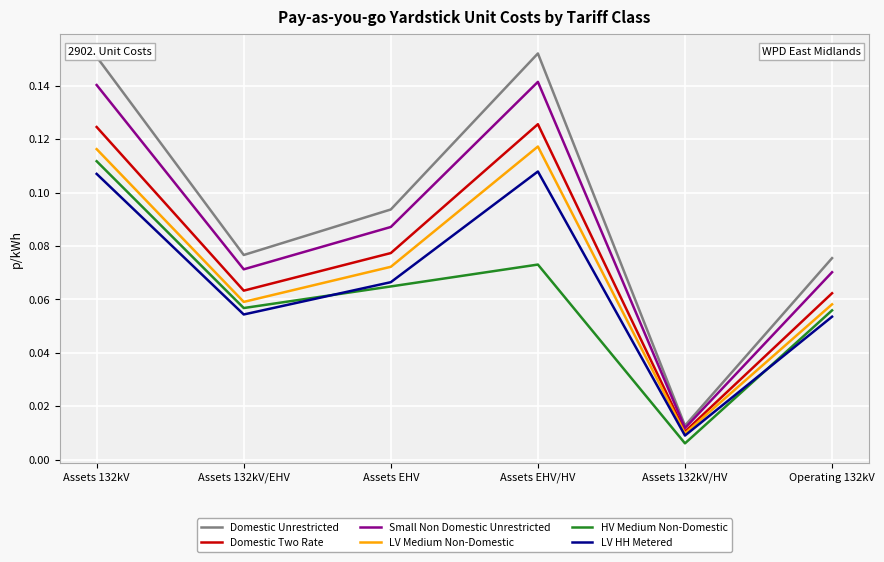

Which category has the lowest value across all series?

Assets 132kV/HV